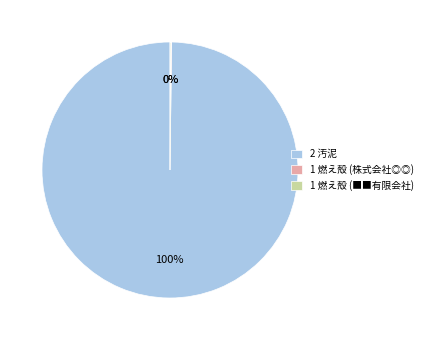

Is there any slice that represents more than half of the pie?

Yes